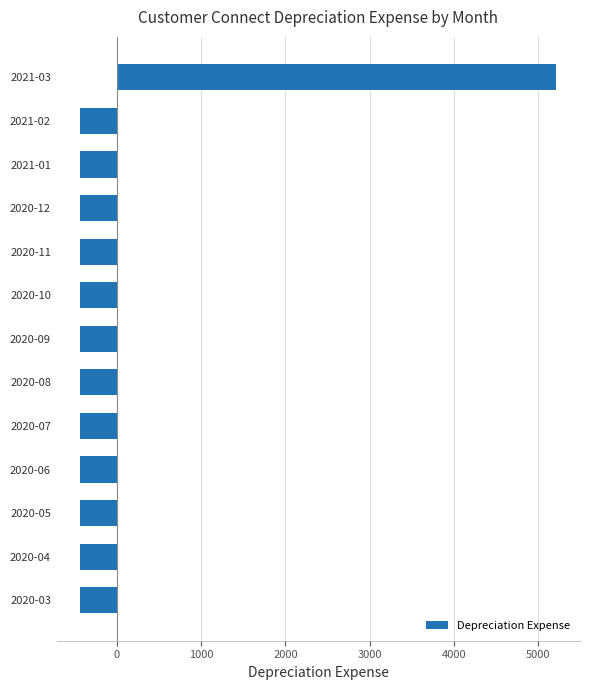

Between 2021-03 and 2020-03, which is larger?

2021-03